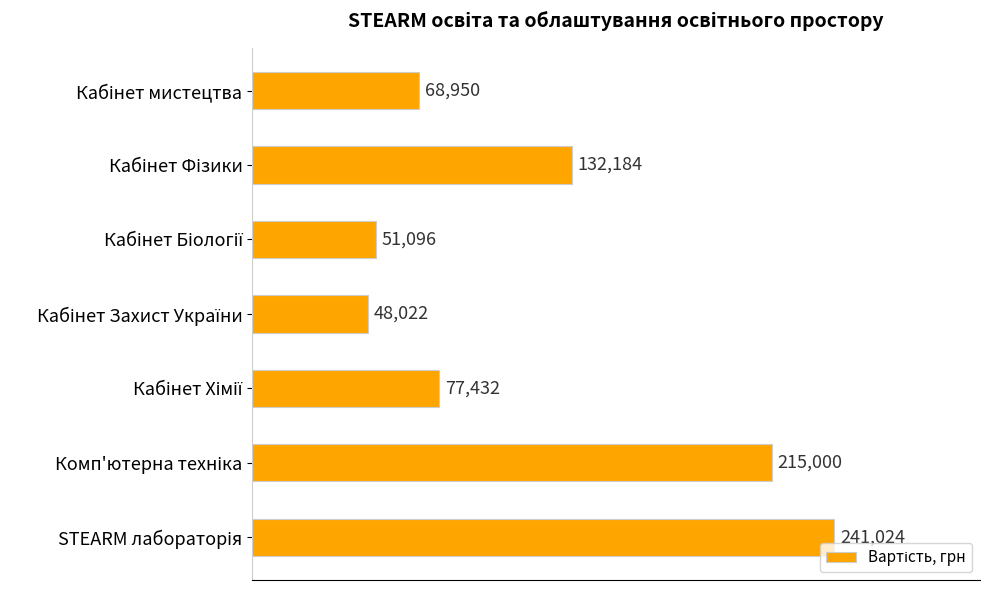

What is the sum of all values?

833708